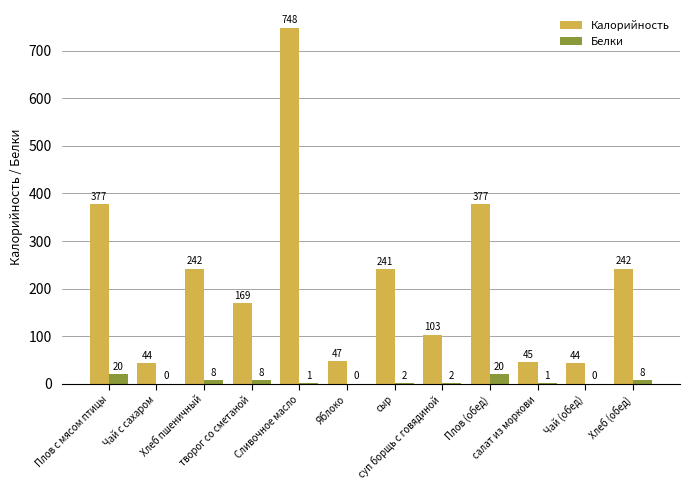

True or false: Калорийность has a value of 68 at Чай с сахаром.

False